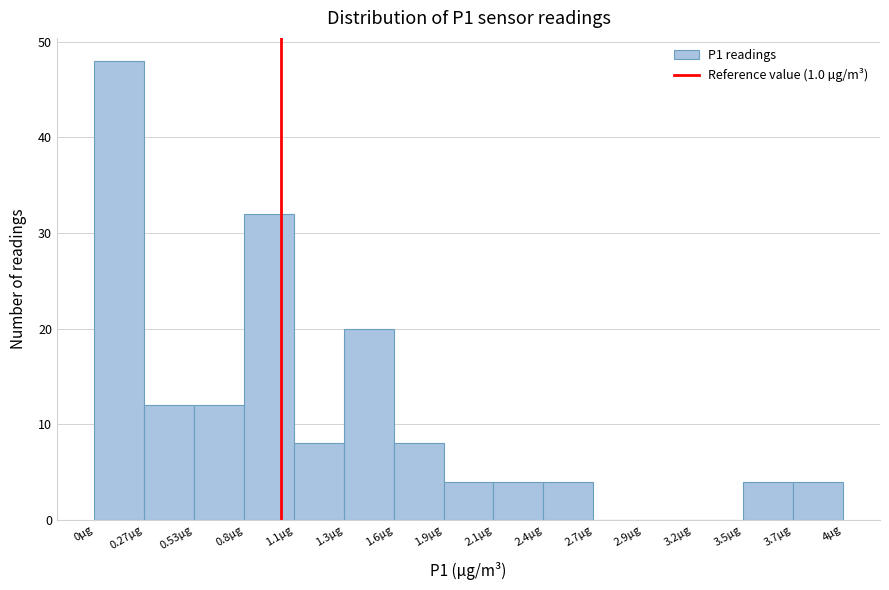

What is the height of the bar covering 0.00 to 0.25 on the x-axis? Neither the bar edges nor the heights are printed on the chart, so give them approximately, as read against the axes.

48